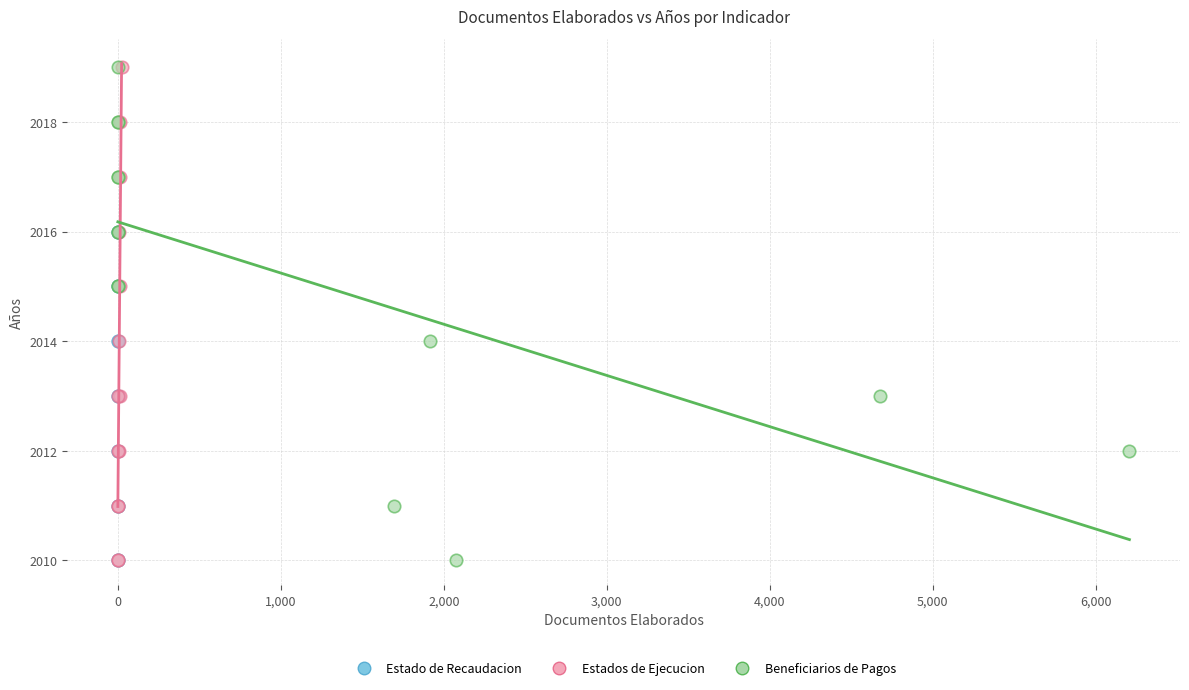

What are all the series names shown in the legend?

Estado de Recaudacion, Estados de Ejecucion, Beneficiarios de Pagos